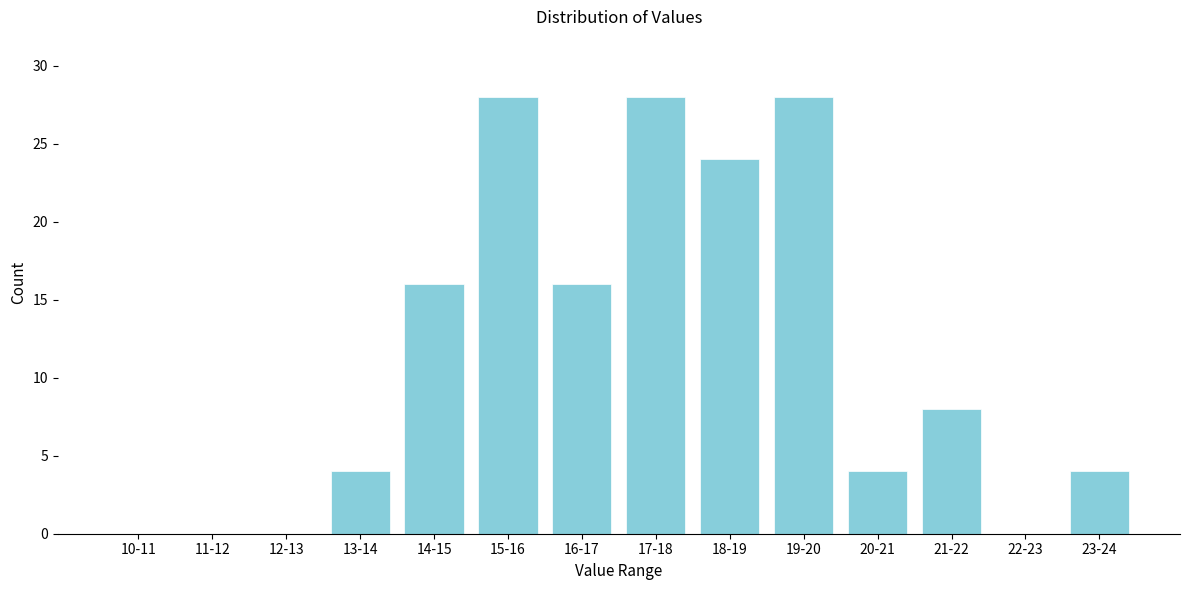

Reading right to left, extract all data points from this chart.

23-24=4	22-23=0	21-22=8	20-21=4	19-20=28	18-19=24	17-18=28	16-17=16	15-16=28	14-15=16	13-14=4	12-13=0	11-12=0	10-11=0